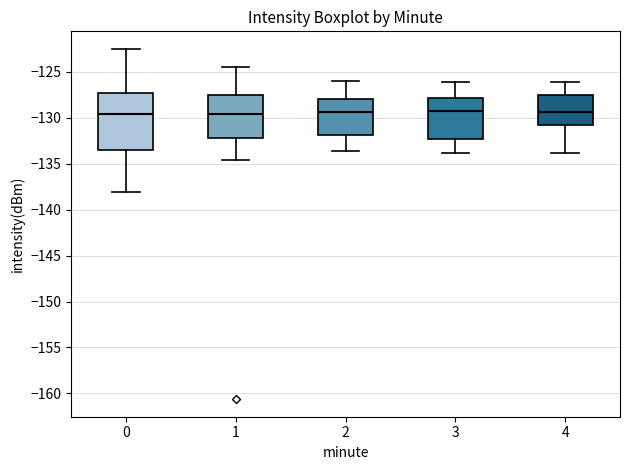

Where does the lower whisker of the box at x = 2 end on the y-axis? The values are not printed on the chart, so give them approximately, as read against the axis.

-133.5